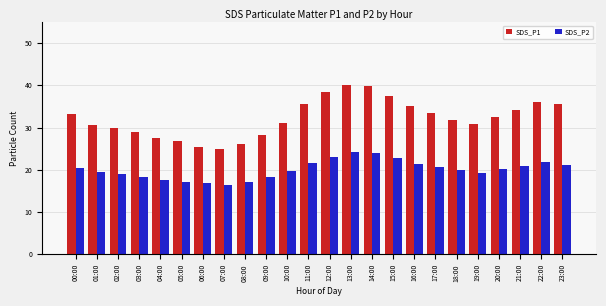

What is the label of the 7th bar from the left?

06:00